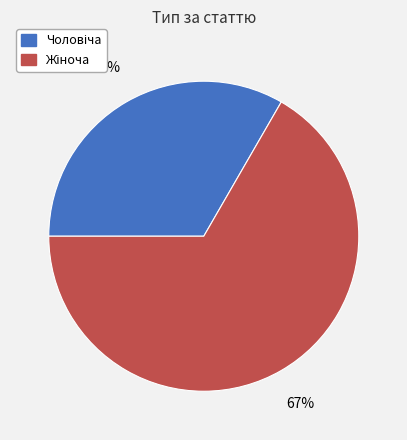

Does any single category account for the majority?

Yes